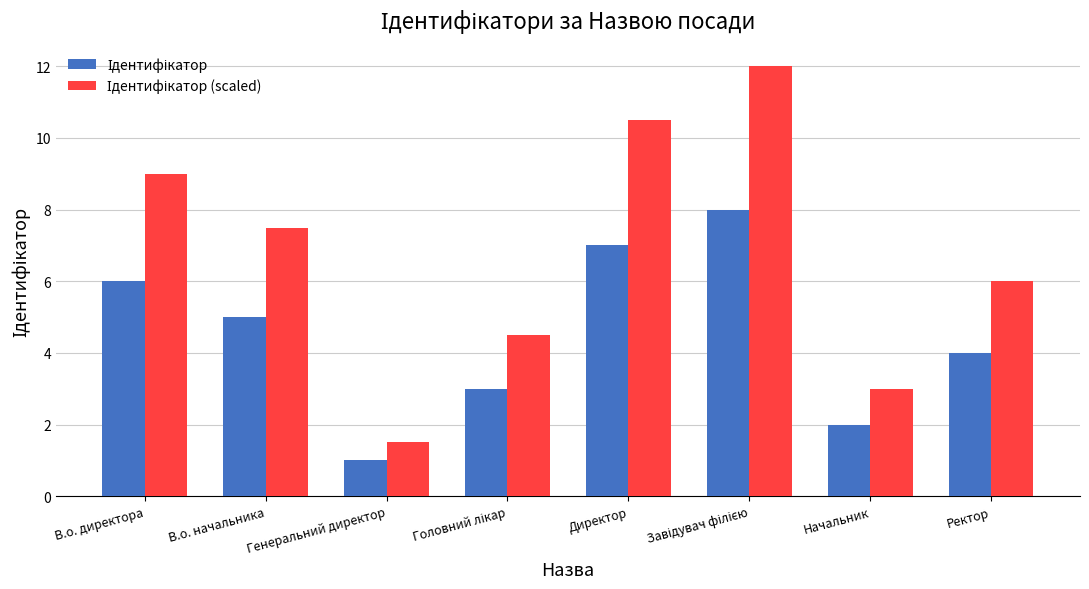

What is the total value across all series at Ректор?

10.0